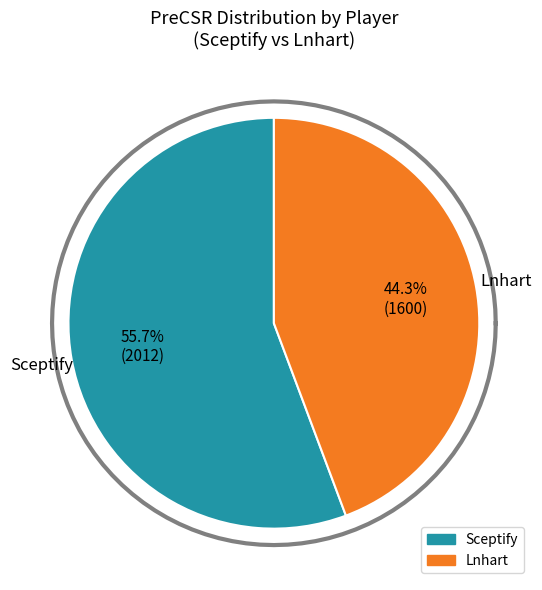

Does any single category account for the majority?

Yes